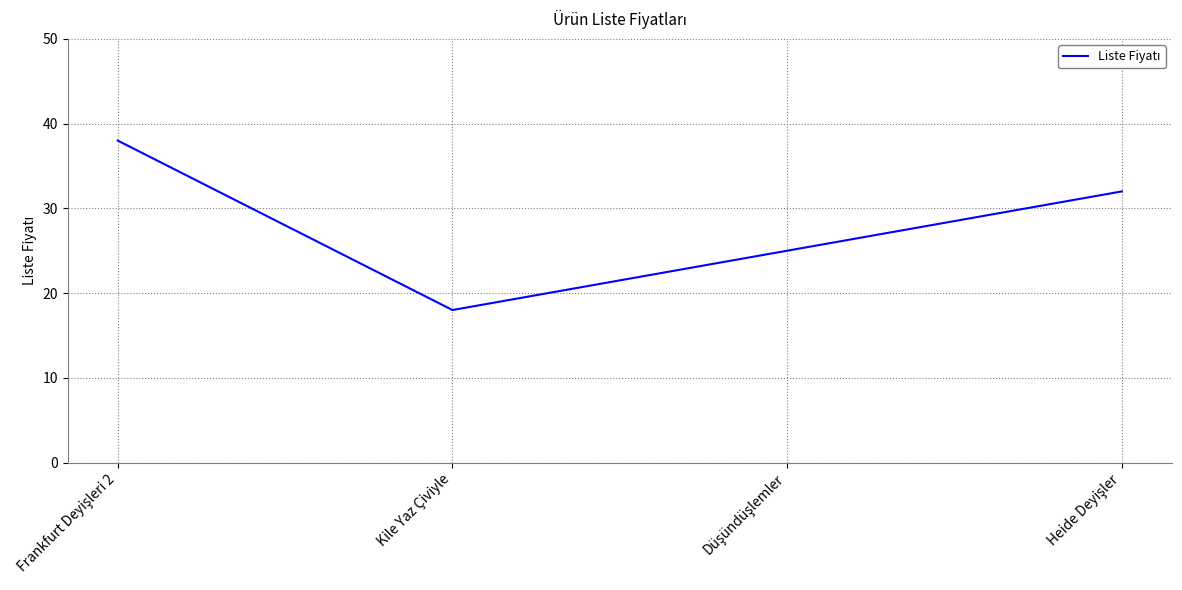

What is the difference between the maximum and minimum values?

20